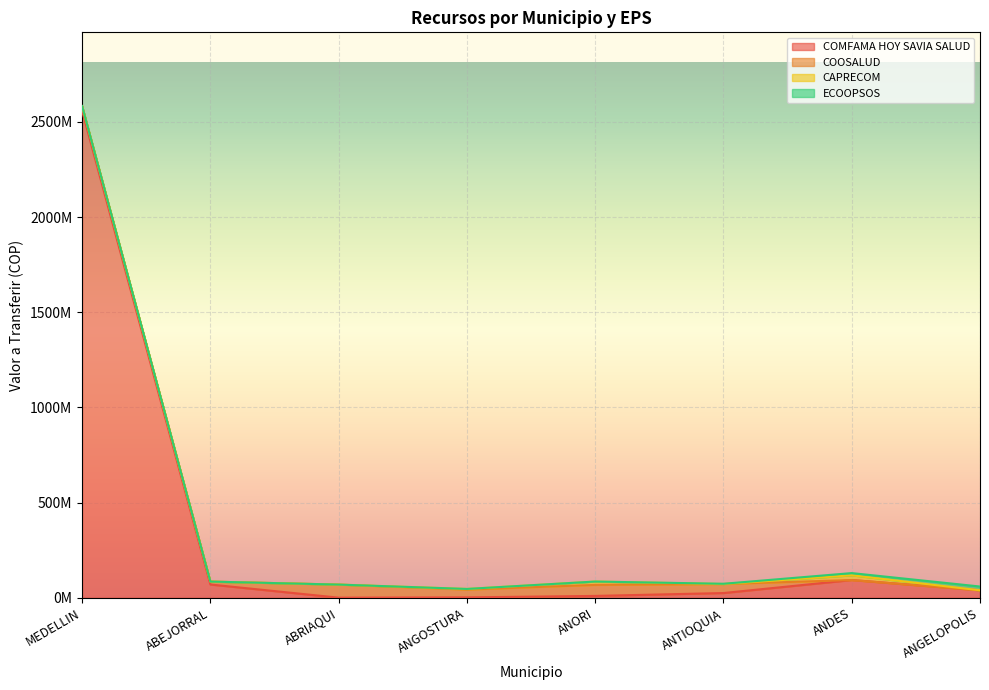

What is the label of the 2nd point from the left?

ABEJORRAL